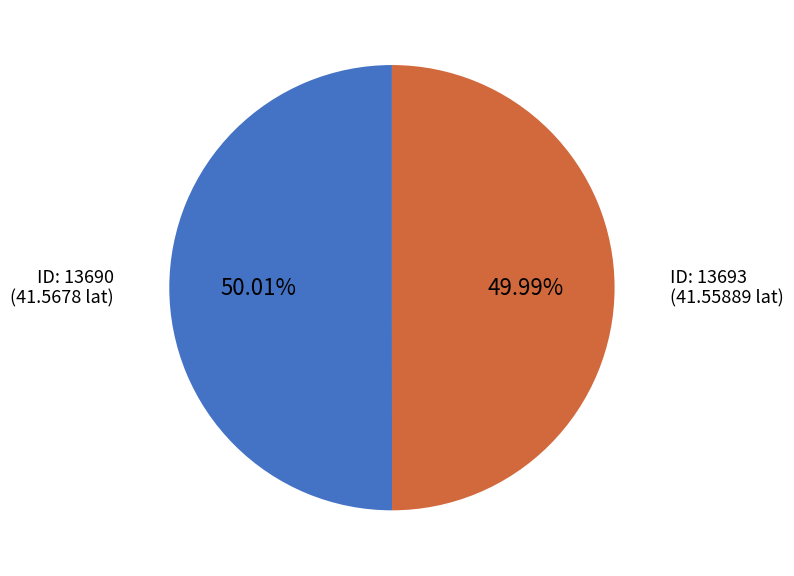

To the nearest percent, what is the average slice percentage?

50%